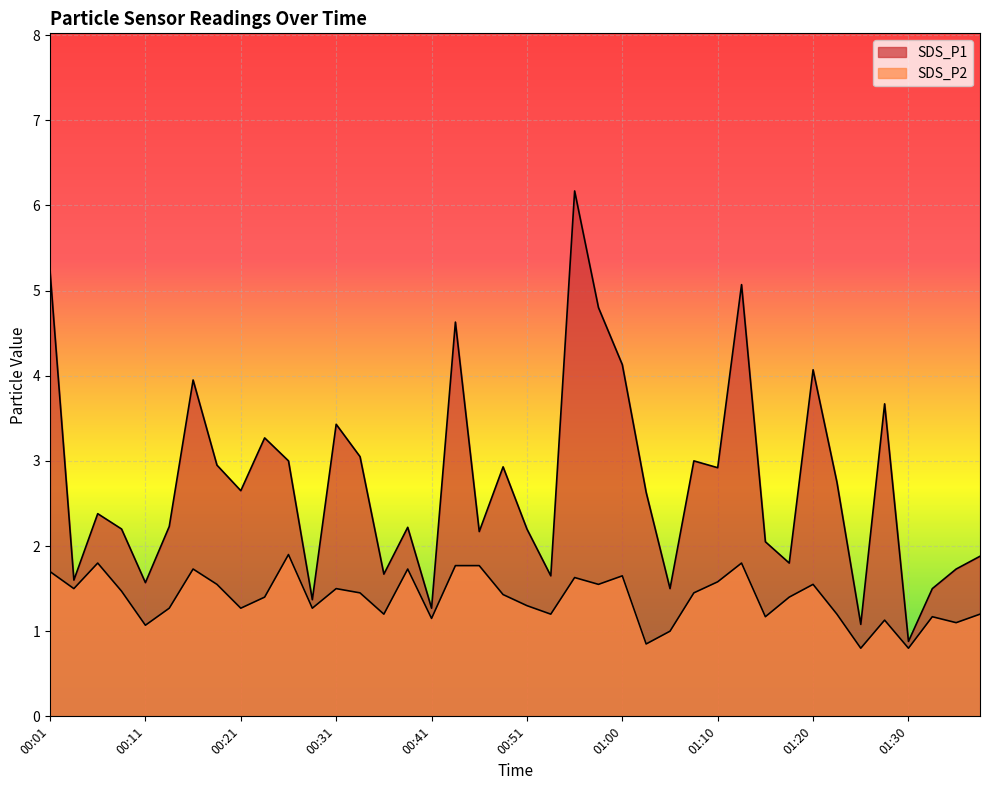

What is the difference between the maximum and second lowest values in the SDS_P1 series?

5.1